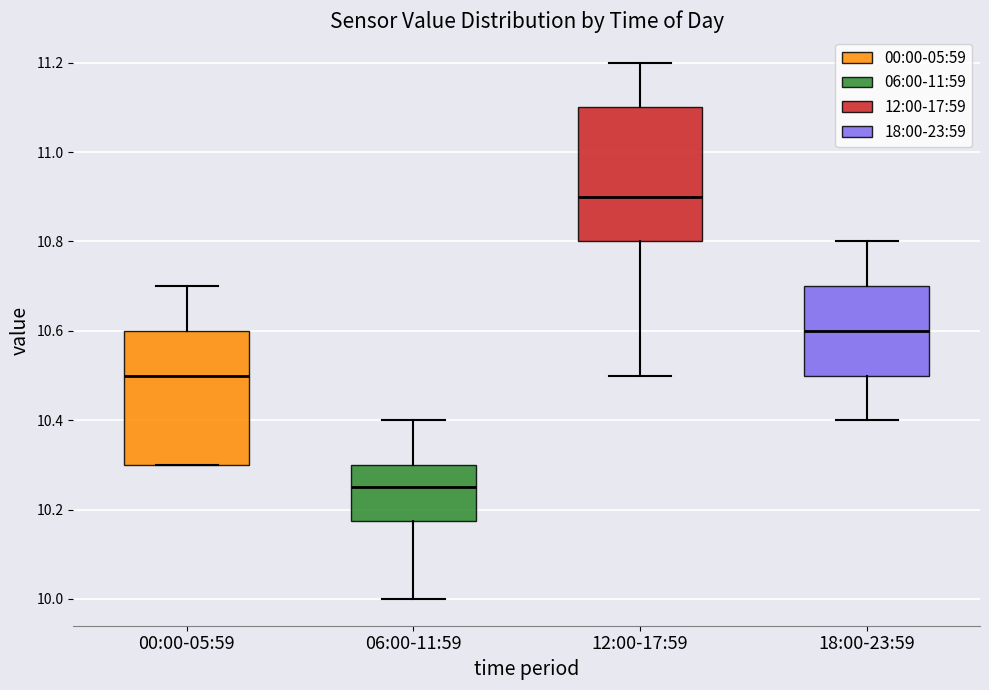

Where is the upper edge of the box for 12:00-17:59 on the y-axis? The values are not printed on the chart, so give them approximately, as read against the axis.

11.10